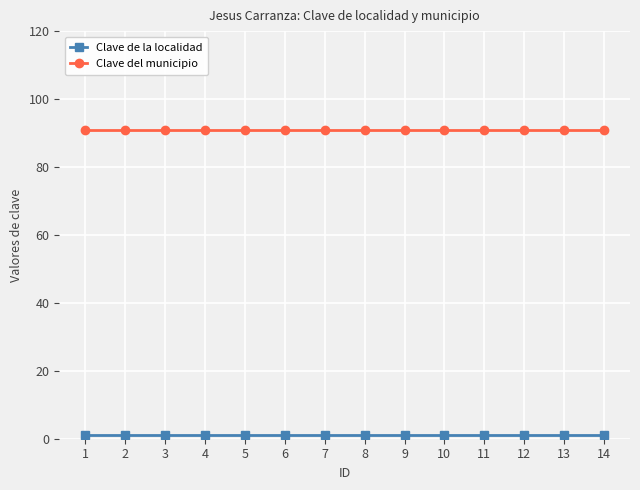

What is the greatest value displayed?

91